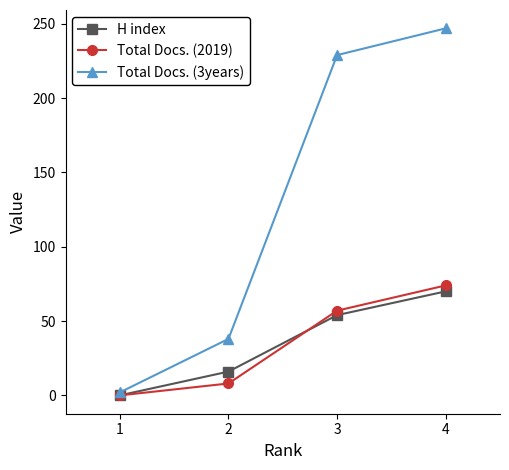

Is the value of Total Docs. (2019) at 1 greater than the value of Total Docs. (3years) at 3?

No